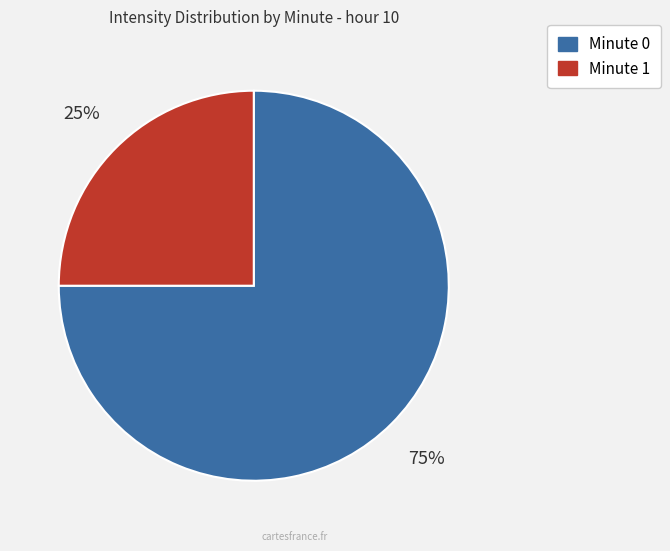

To the nearest percent, what is the average slice percentage?

50%